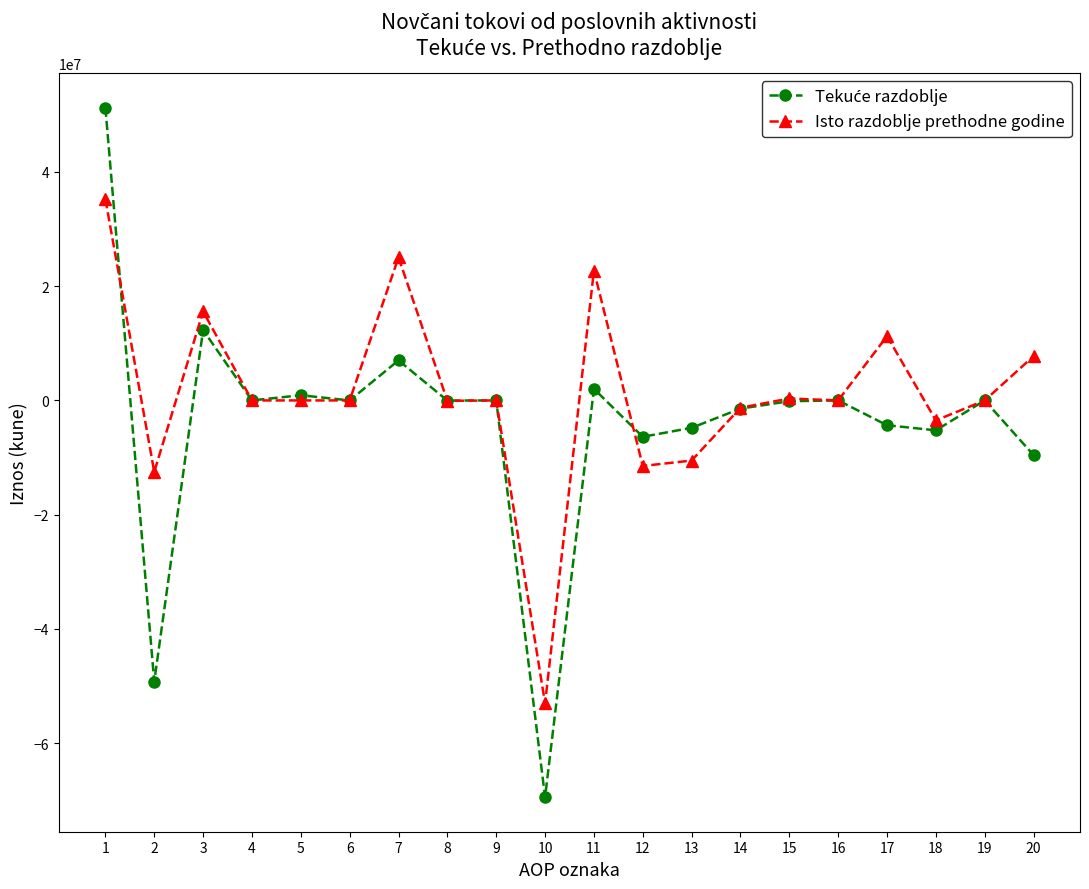

What is the smallest value displayed?

-69456562